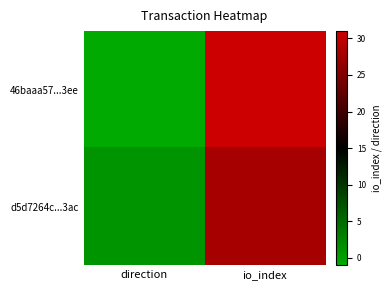

Reading right to left, list all the values displayed in this chart.

46baaa57...3ee: io_index=31	direction=-1
d5d7264c...3ac: io_index=28	direction=1